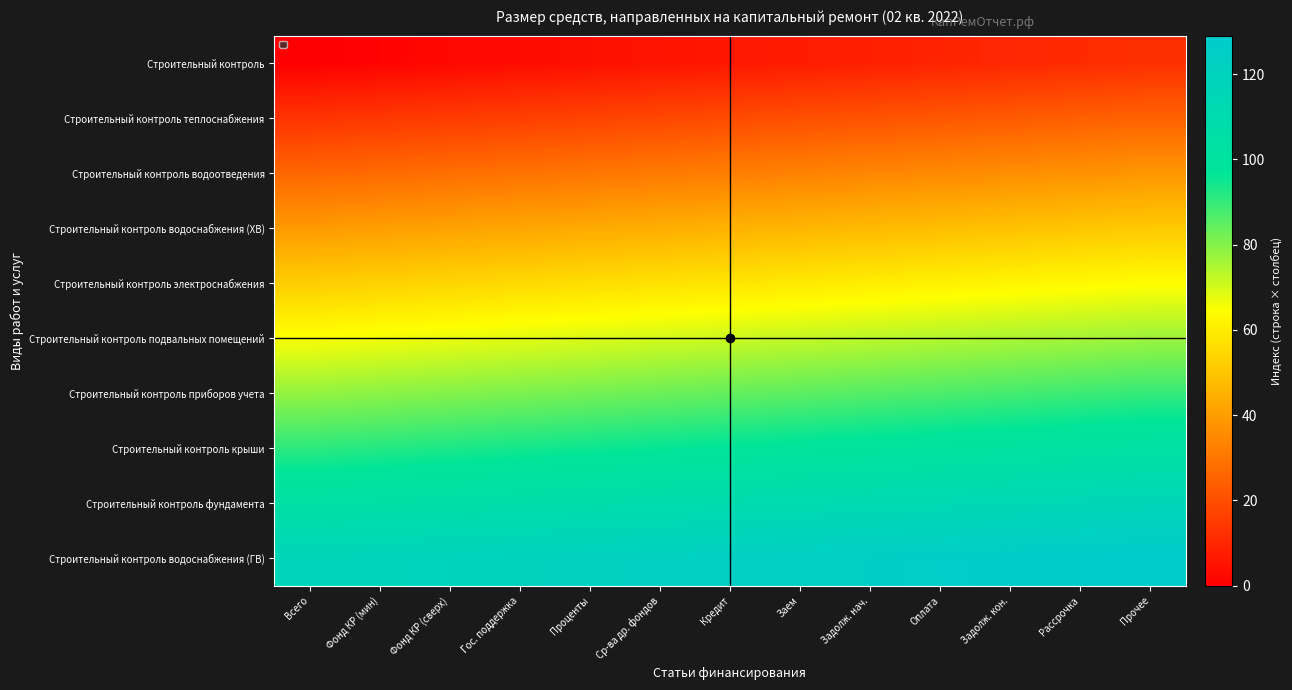

List the series in order of their peak value, lowest first.

Строительный контроль, Строительный контроль теплоснабжения, Строительный контроль водоотведения, Строительный контроль водоснабжения (ХВ), Строительный контроль электроснабжения, Строительный контроль подвальных помещений, Строительный контроль приборов учета, Строительный контроль крыши, Строительный контроль фундамента, Строительный контроль водоснабжения (ГВ)